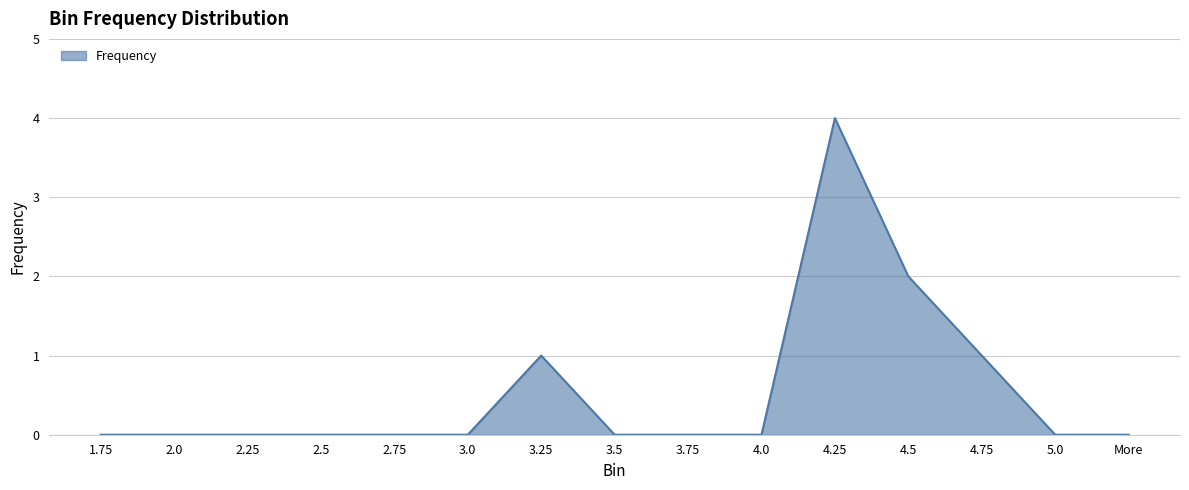

Which category has the highest value across all series?

4.25